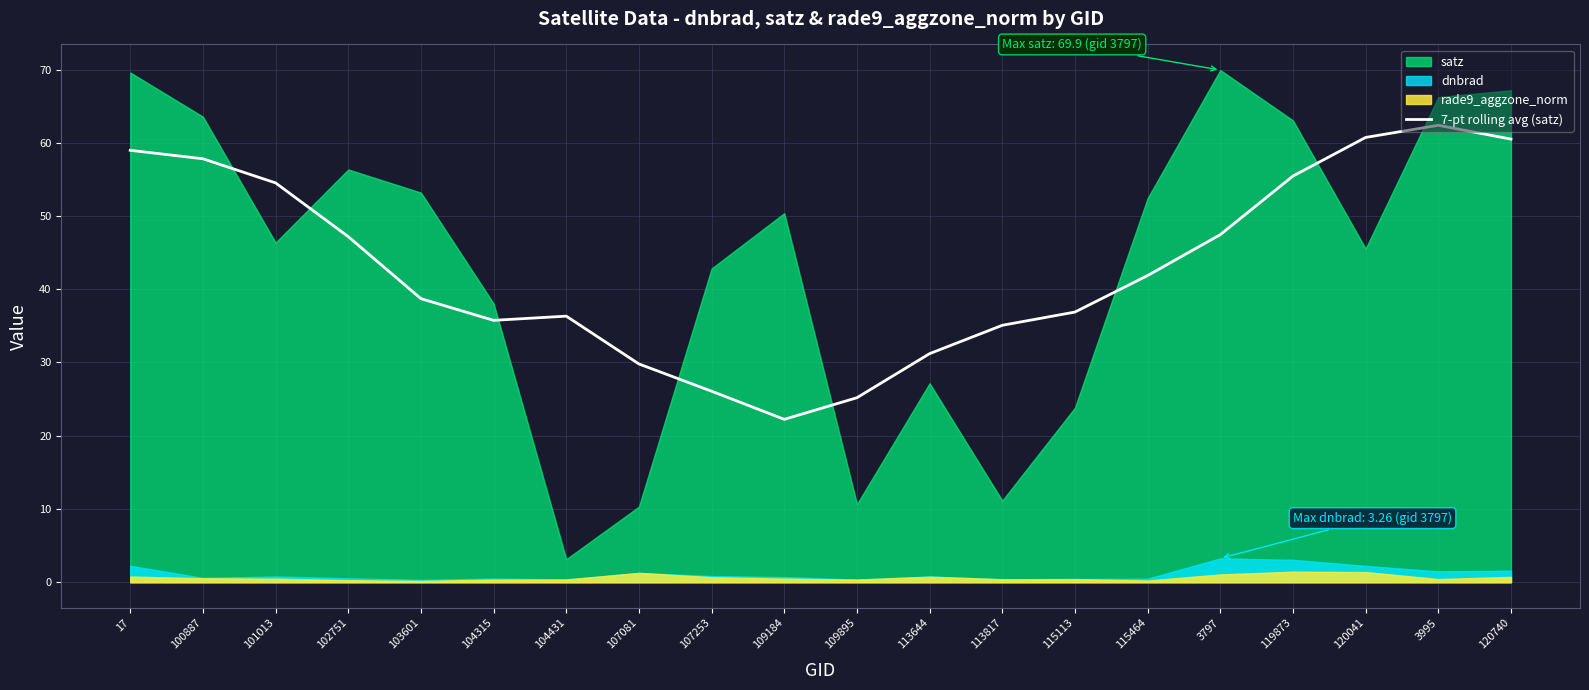

Where is the first local maximum?

104431